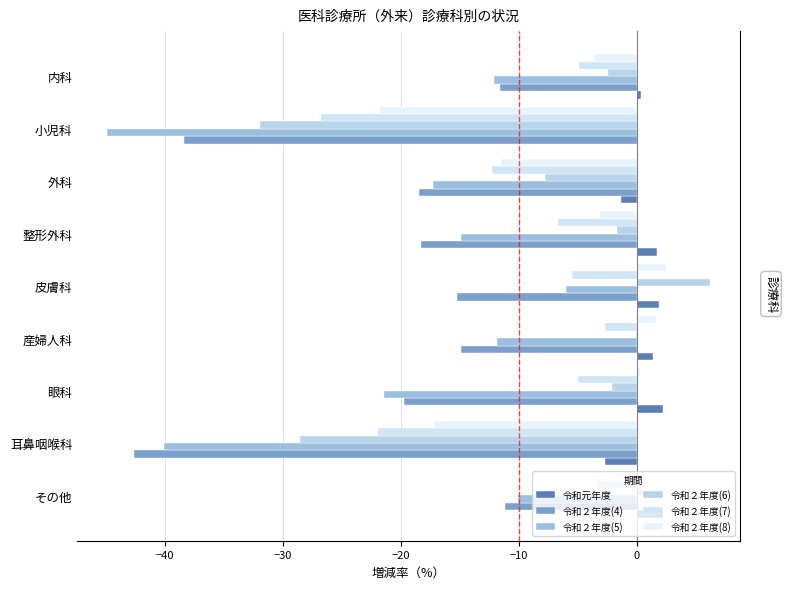

Reading left to right, transcribe all the data shown in this chart.

令和元年度: 0.4	0.1	-1.3	1.8	1.9	1.4	2.3	-2.7	2.3
令和２年度(4): -11.6	-38.4	-18.5	-18.3	-15.2	-14.9	-19.7	-42.6	-11.1
令和２年度(5): -12.1	-44.9	-17.2	-14.9	-6.0	-11.9	-21.4	-40.1	-10.0
令和２年度(6): -2.4	-31.9	-7.7	-1.6	6.2	-0.1	-2.0	-28.5	0.5
令和２年度(7): -4.9	-26.8	-12.3	-6.7	-5.4	-2.7	-4.9	-21.9	-3.3
令和２年度(8): -3.6	-21.8	-11.5	-3.1	2.5	1.6	0.3	-17.2	-1.9